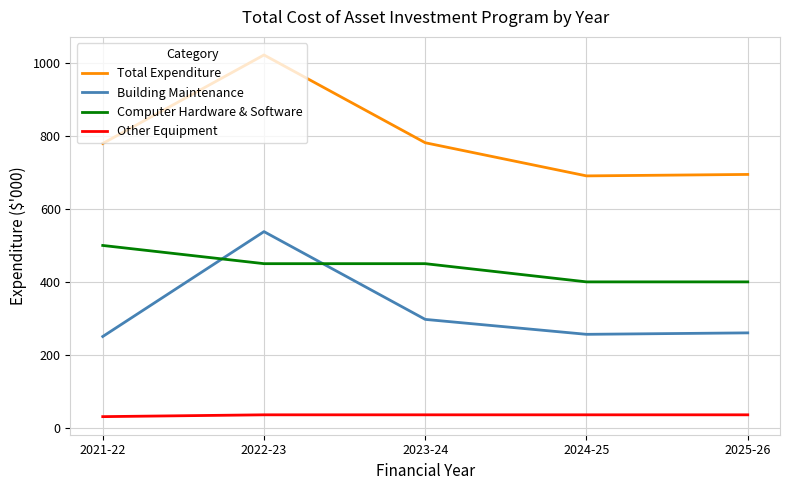

What is the minimum value shown in the chart?

30